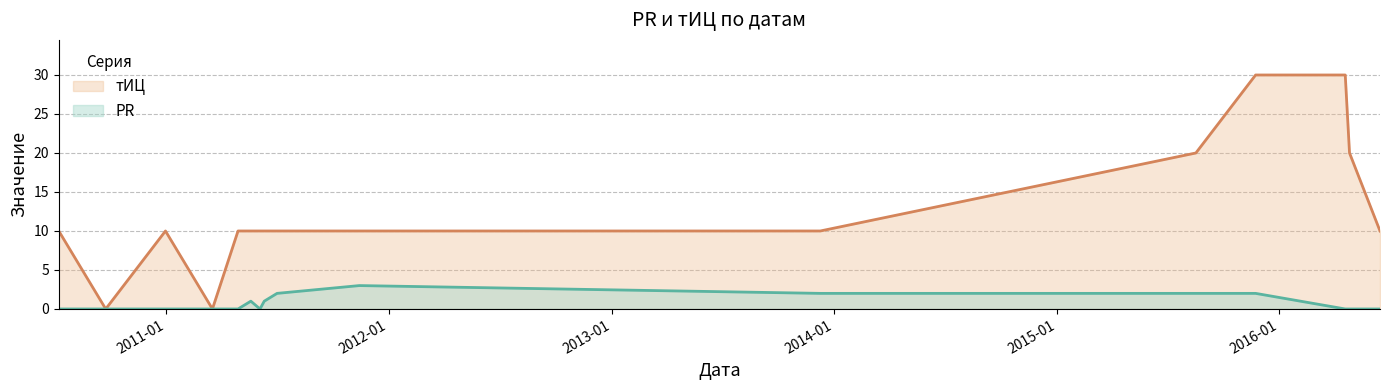

What is the highest value of the PR series?

3